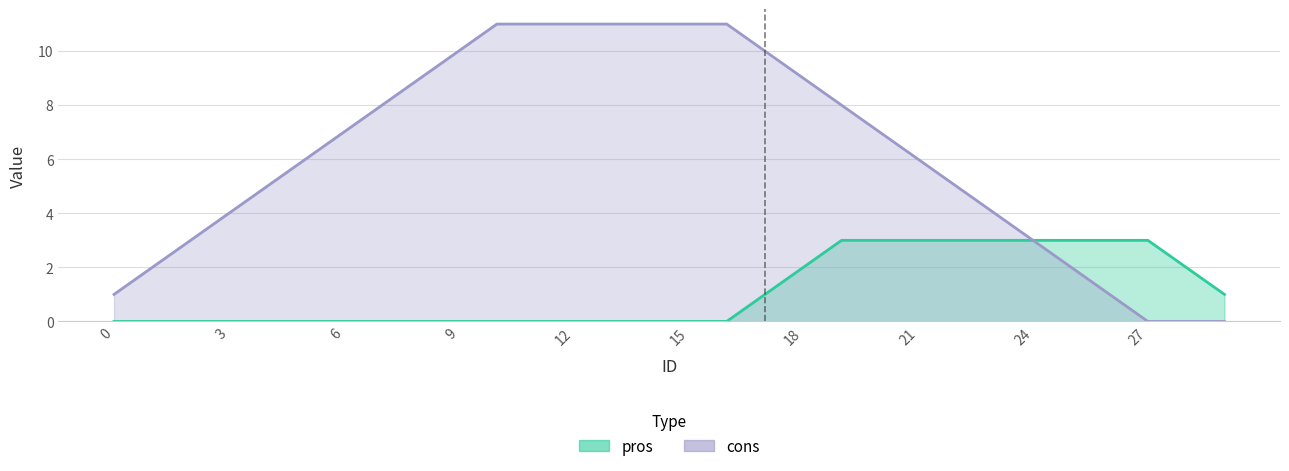

At which category is the sum across all series the highest?

10